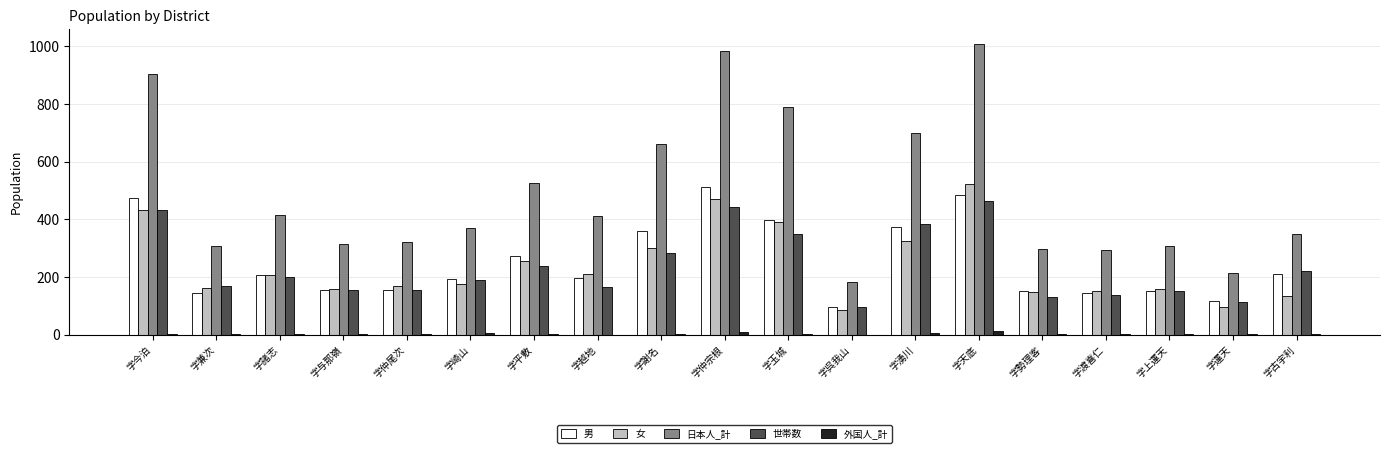

True or false: 世帯数 has a value of 359 at 字諸志.

False